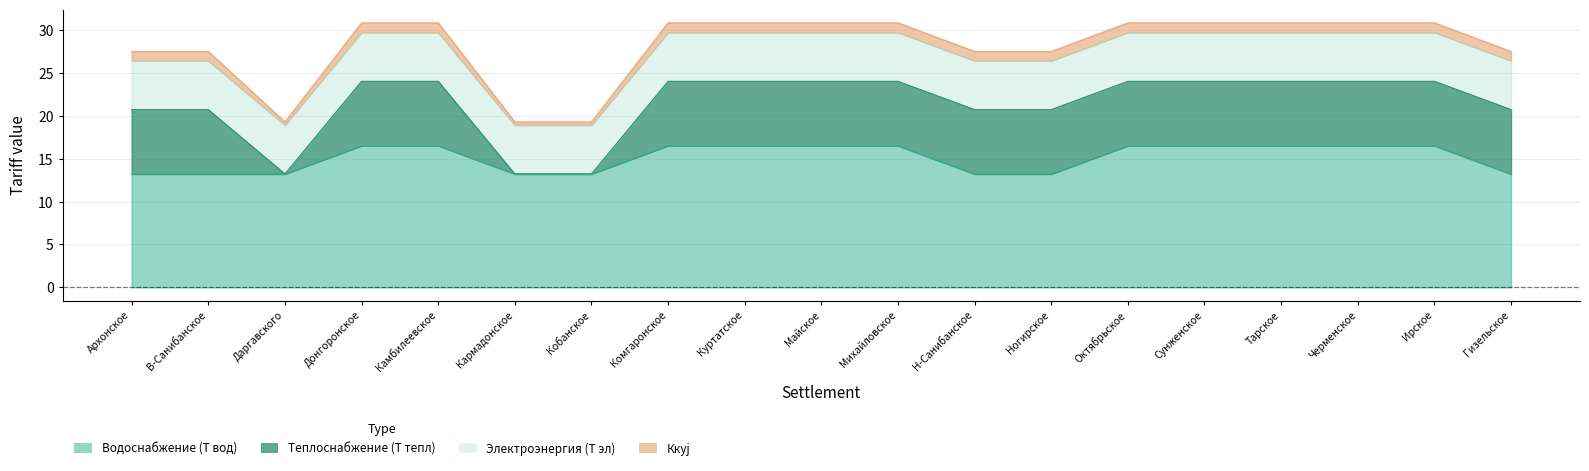

How many lines are shown in the chart?

4